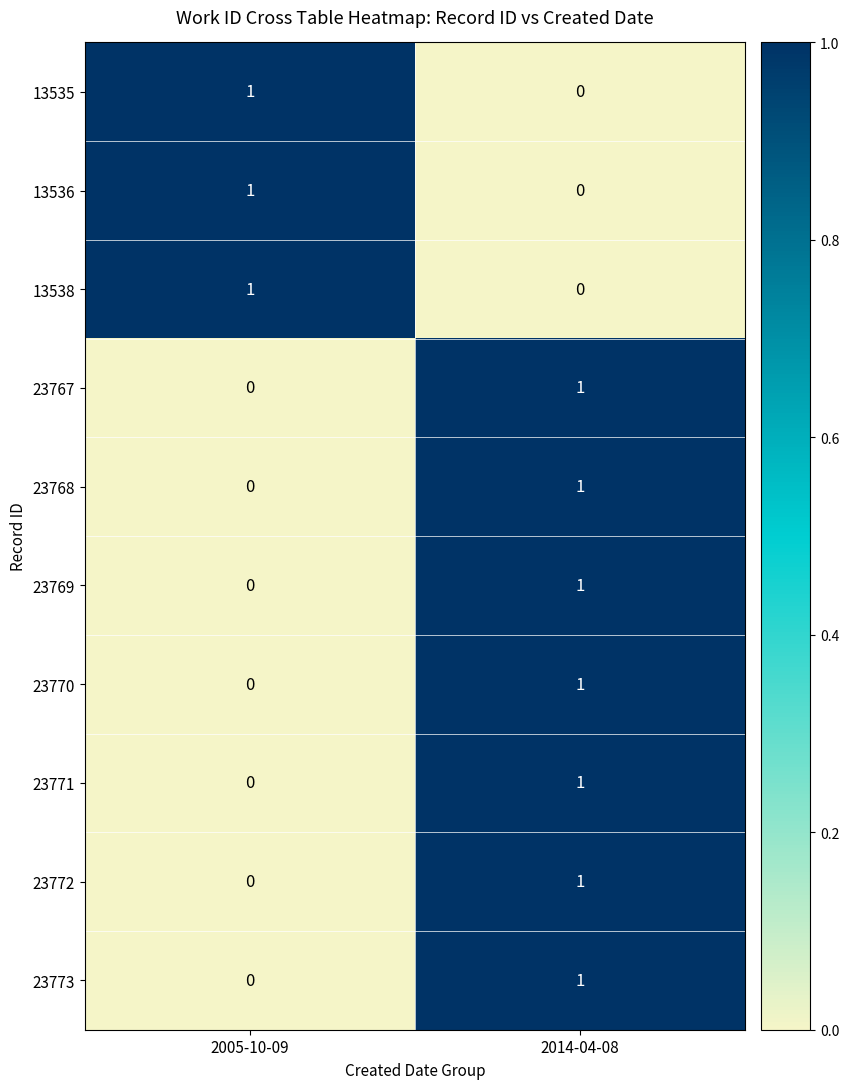

The value of 13538 at 2014-04-08 is 0. True or false?

True